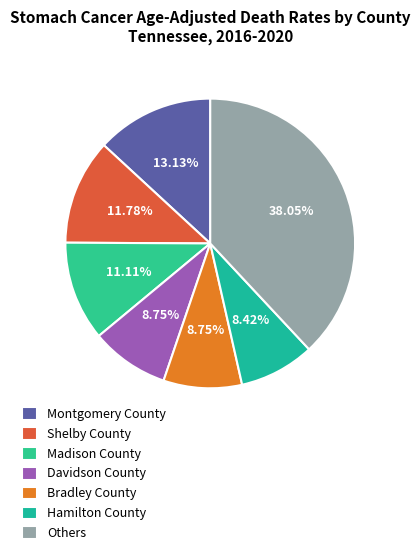

What percentage is the Davidson County slice, to the nearest percent?

9%